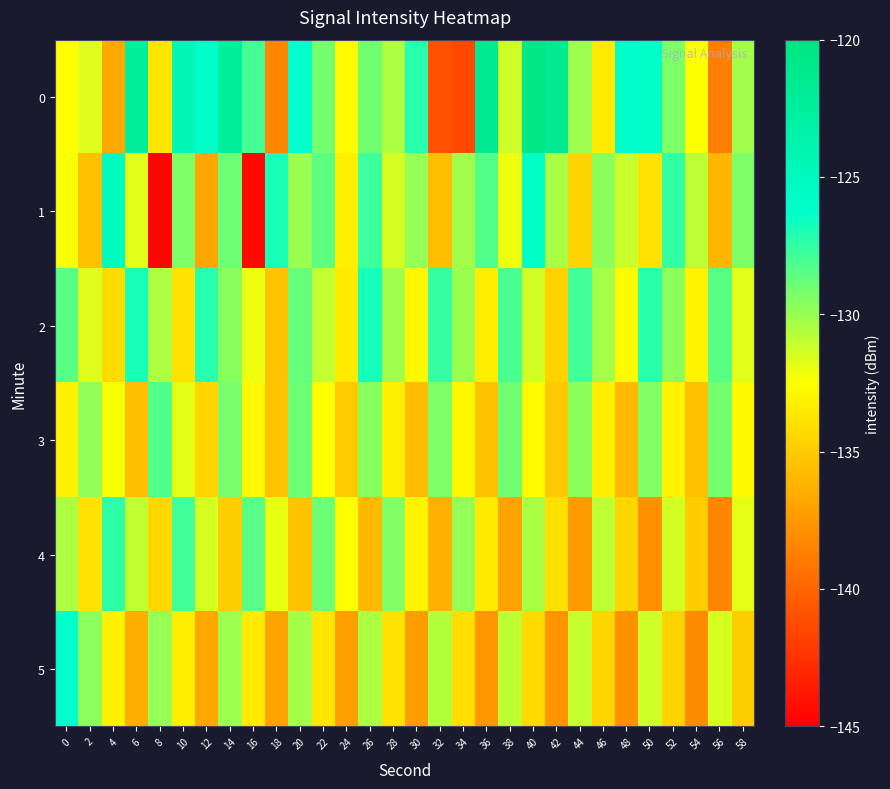

What is the total value across all series at 20?

-779.6